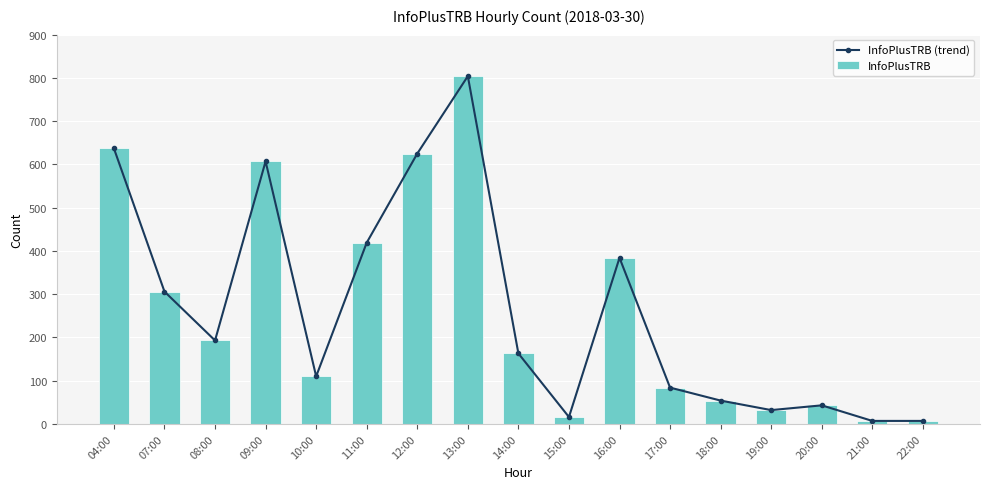

True or false: InfoPlusTRB has a value of 7 at 21:00.

True